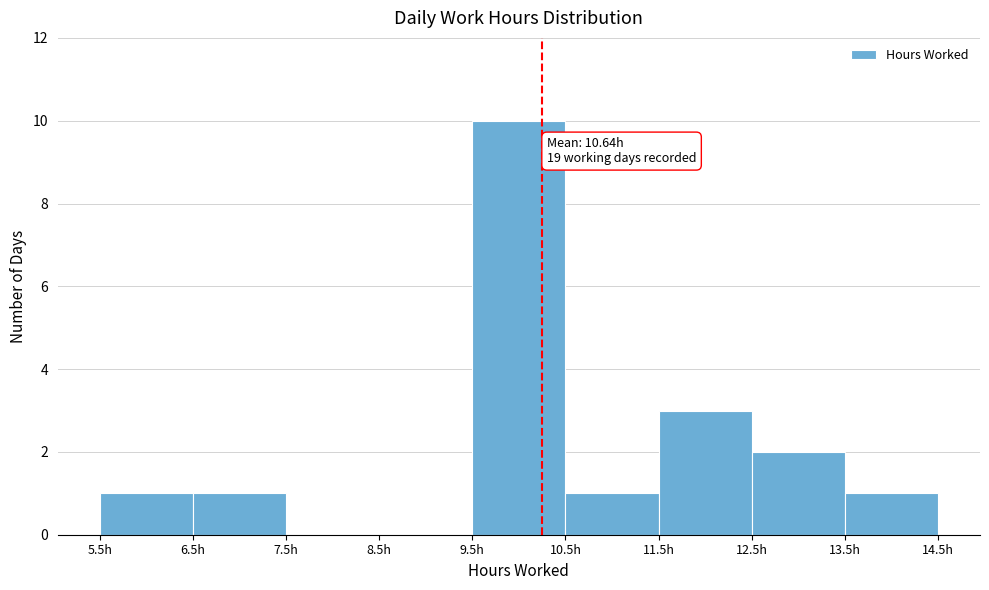

Which range on the x-axis has the tallest bar?

9.5 to 10.5